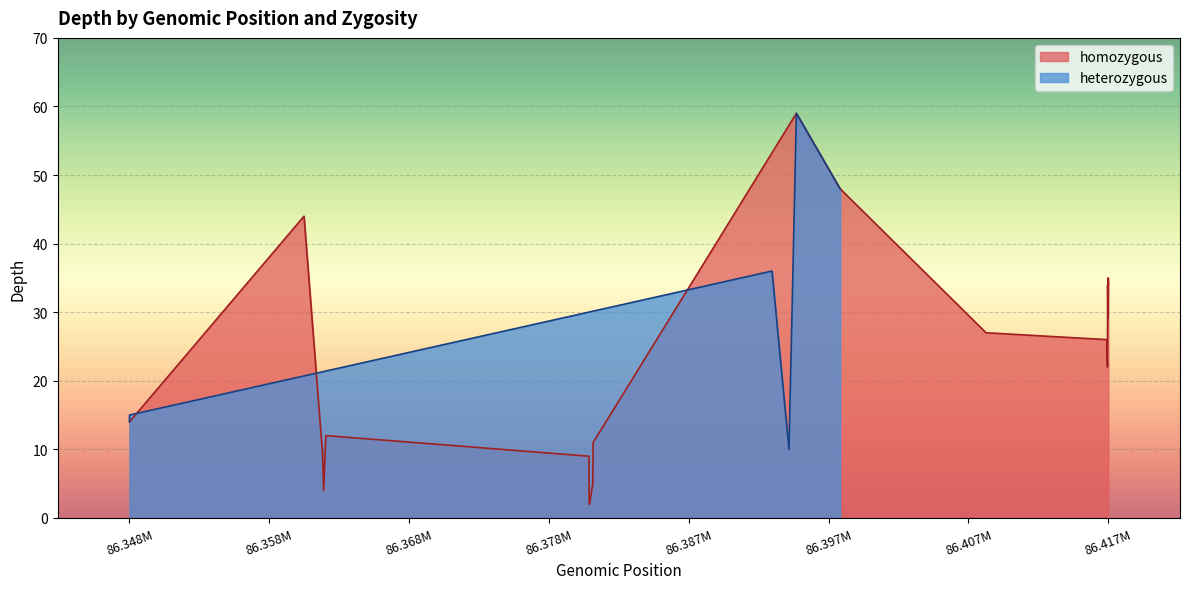

What is the difference between the maximum and minimum values?

57